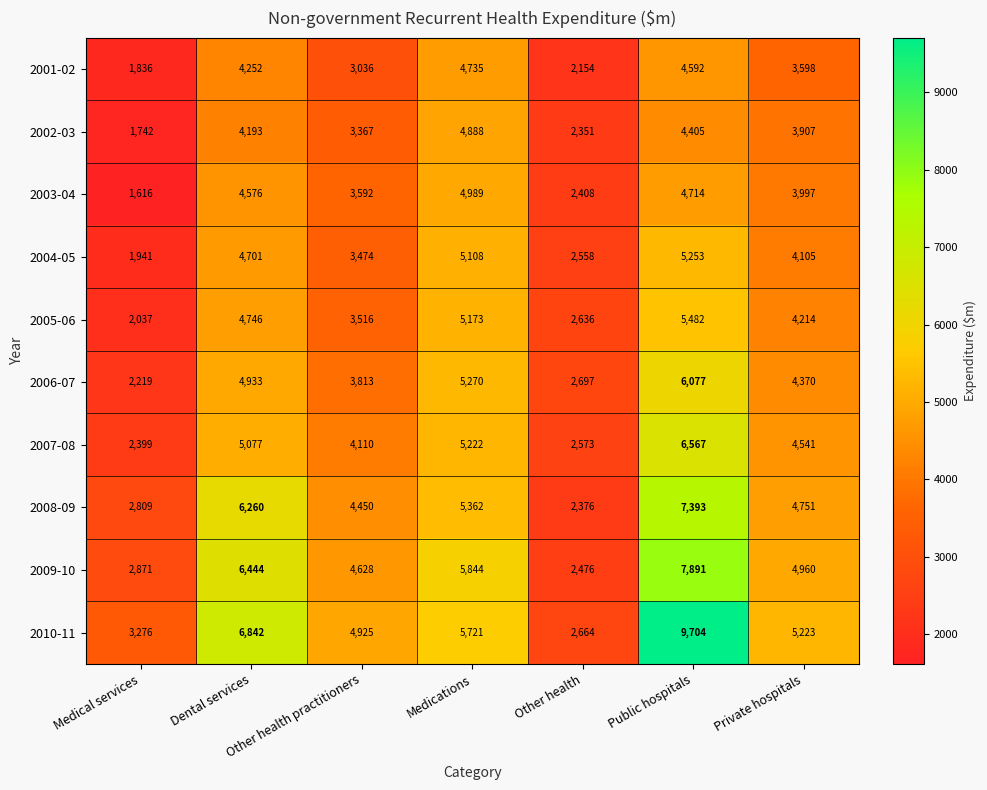

Which series has the largest range (max minus min)?

2010-11